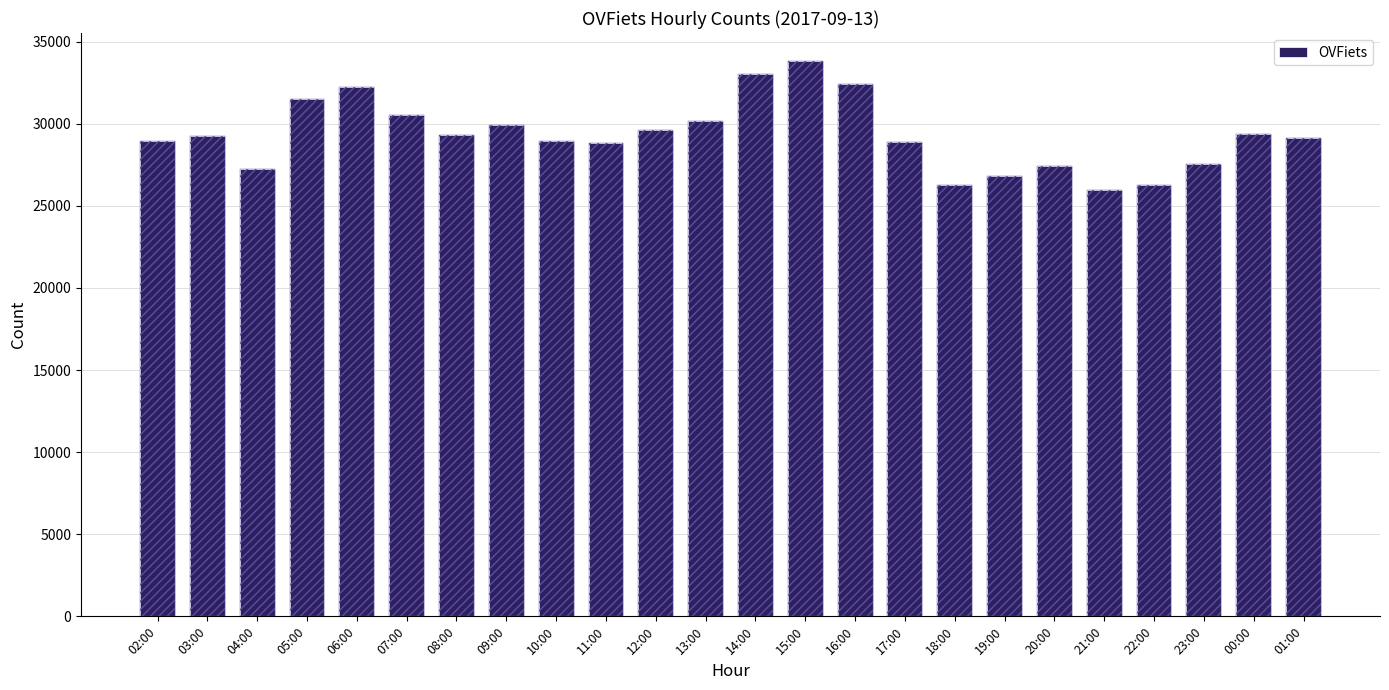

Reading left to right, extract all data points from this chart.

28952	29270	27246	31522	32218	30537	29305	29919	28978	28804	29645	30169	33023	33834	32434	28885	26280	26812	27445	25988	26286	27566	29387	29147